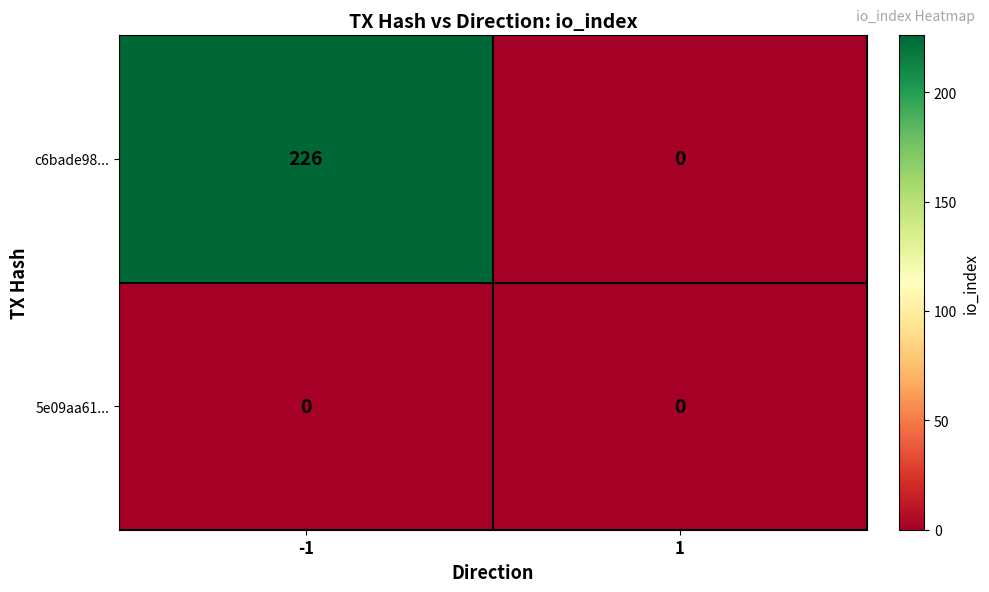

The c6bade98... series shows 226 at -1. True or false?

True